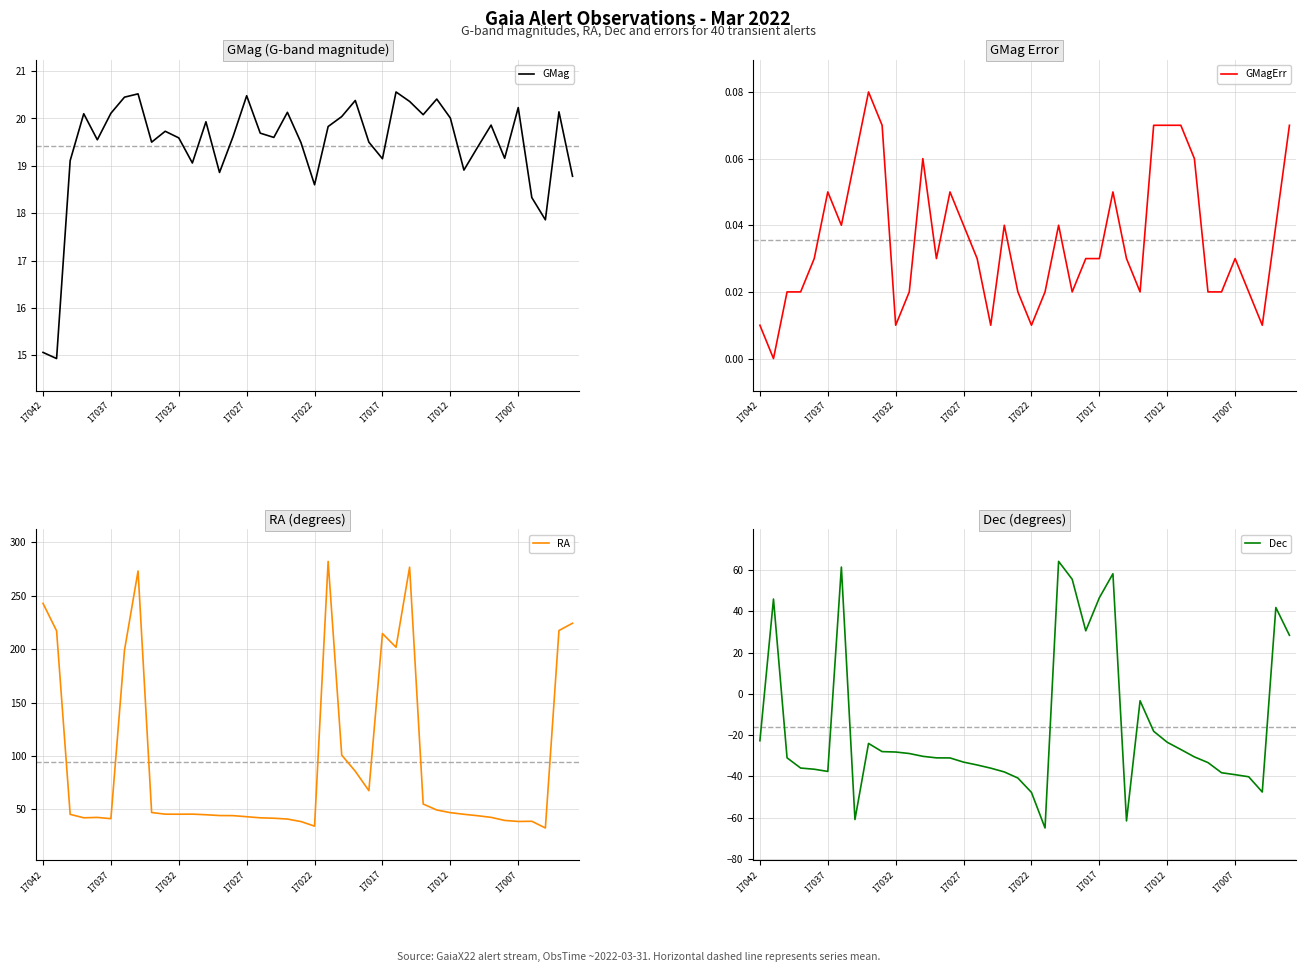

Reading right to left, extract all data points from this chart.

GMag: 18.8	20.1	17.9	18.3	20.2	19.2	19.9	19.4	18.9	20.0	20.4	20.1	20.4	20.6	19.1	19.5	20.4	20.0	19.8	18.6	19.5	20.1	19.6	19.7	20.5	19.6	18.9	19.9	19.1	19.6	19.7	19.5	20.5	20.4	20.1	19.6	20.1	19.1	14.9	15.1
GMagErr: 0.1	0.0	0.0	0.0	0.0	0.0	0.0	0.1	0.1	0.1	0.1	0.0	0.0	0.1	0.0	0.0	0.0	0.0	0.0	0.0	0.0	0.0	0.0	0.0	0.0	0.1	0.0	0.1	0.0	0.0	0.1	0.1	0.1	0.0	0.1	0.0	0.0	0.0	0.0	0.0
RA: 224.3	217.4	32.5	38.7	38.6	39.5	42.4	44.0	45.3	46.8	49.3	54.9	276.8	201.7	214.6	67.4	85.6	100.7	282.2	34.2	38.5	40.8	41.6	42.0	43.0	44.0	44.1	44.9	45.4	45.4	45.4	46.9	273.2	198.9	41.2	42.4	42.0	45.2	217.1	242.9
Dec: 28.4	41.8	-47.6	-40.2	-39.2	-38.3	-33.4	-30.6	-27.0	-23.5	-18.2	-3.4	-61.6	58.2	46.5	30.5	55.5	64.2	-65.1	-47.8	-40.9	-37.9	-36.1	-34.5	-33.1	-31.1	-31.1	-30.3	-29.0	-28.2	-28.0	-24.1	-61.0	61.4	-37.7	-36.6	-36.0	-31.1	45.9	-22.8